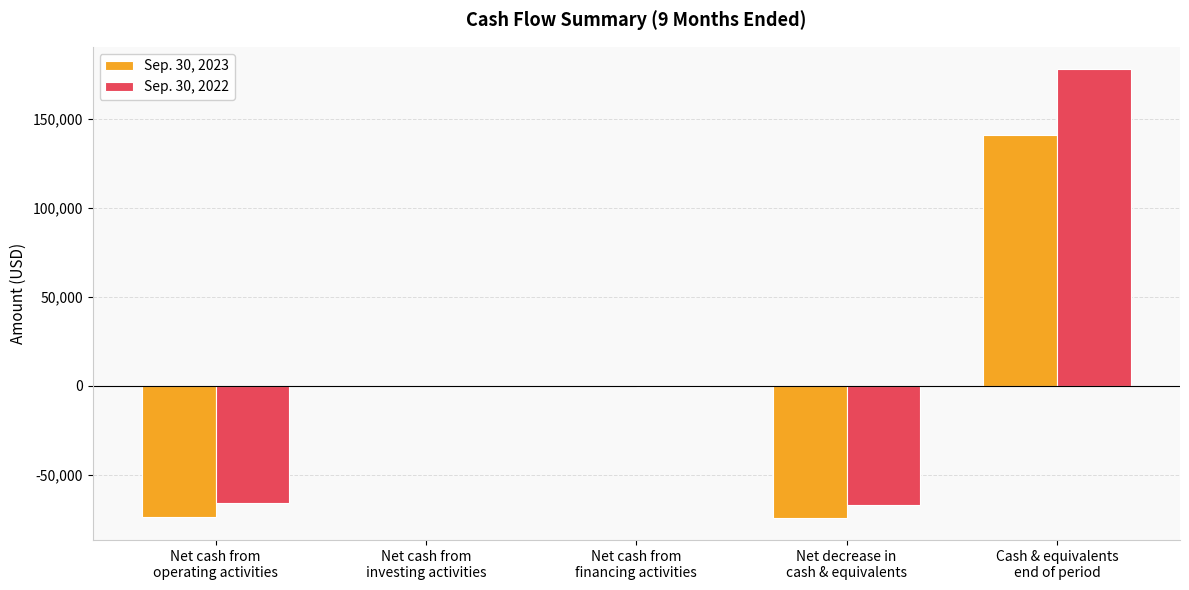

What is the greatest value displayed?

178120